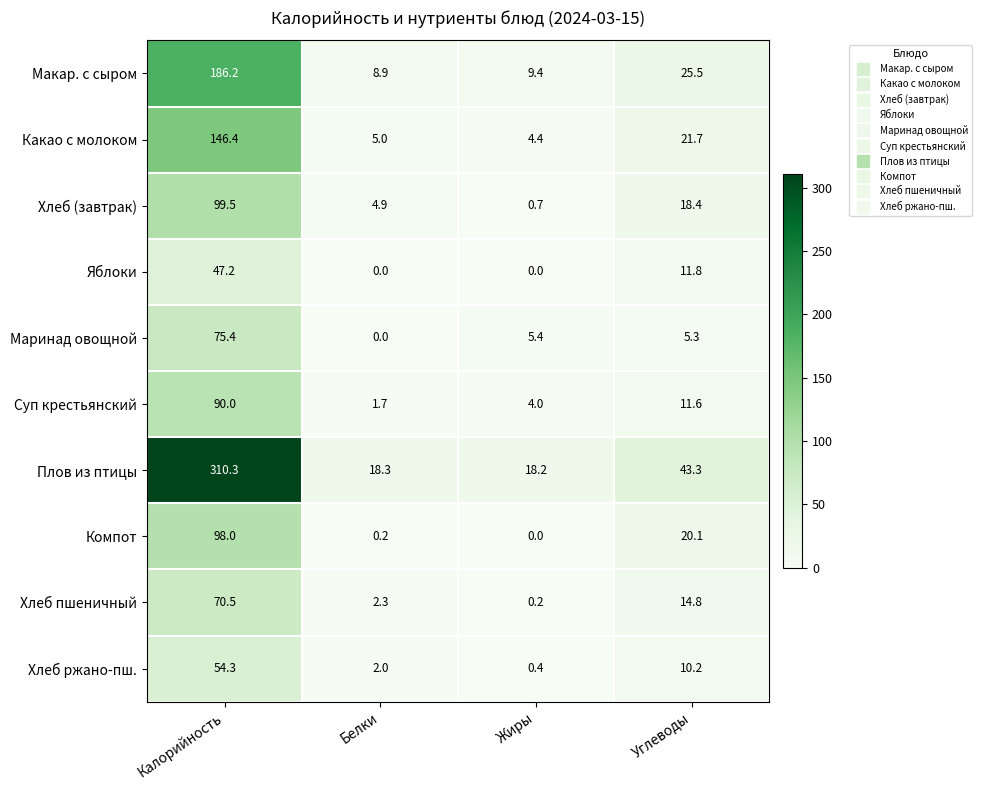

True or false: Хлеб пшеничный has a value of 14.8 at Углеводы.

True